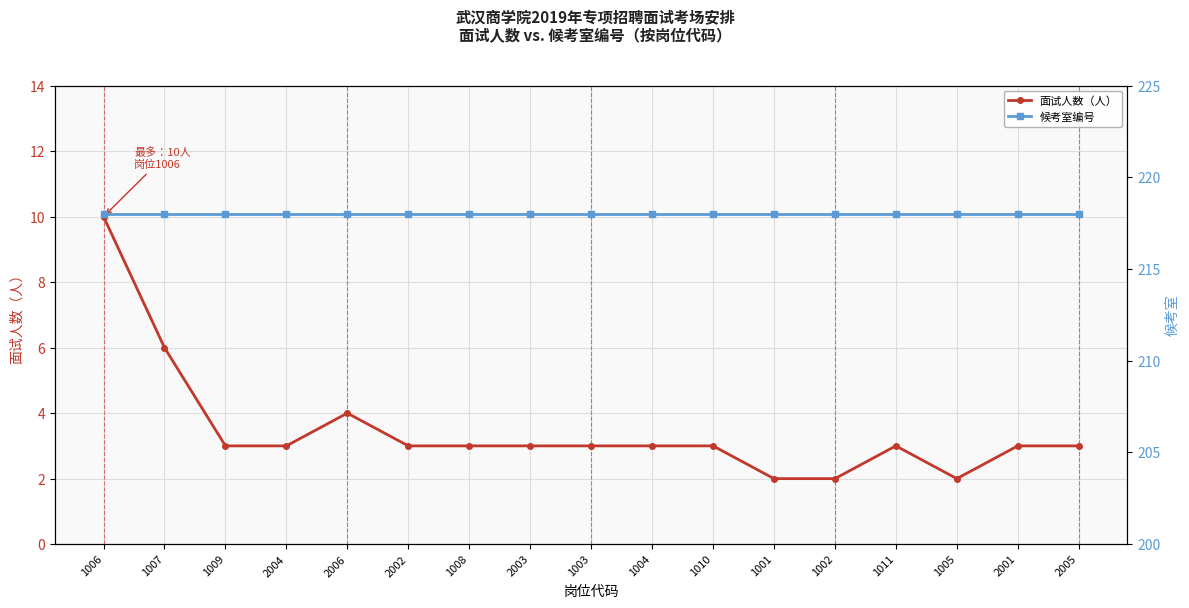

How many values in the 面试人数（人） series exceed 3?

3